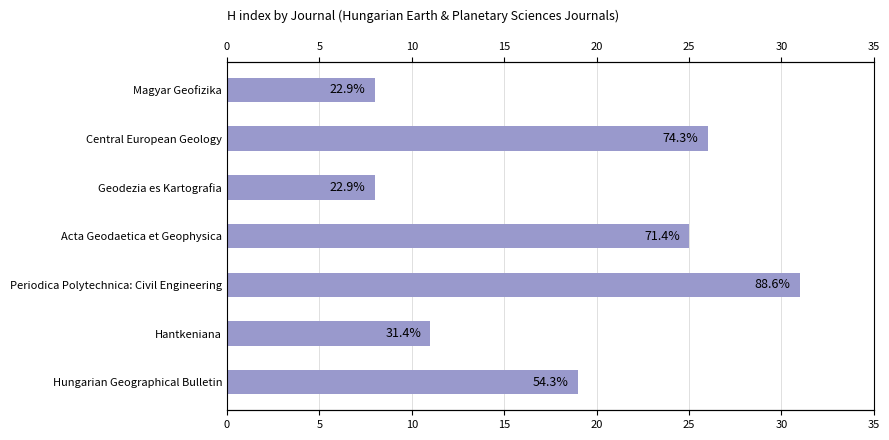

What is the sum of the values at 20 and 25?

42